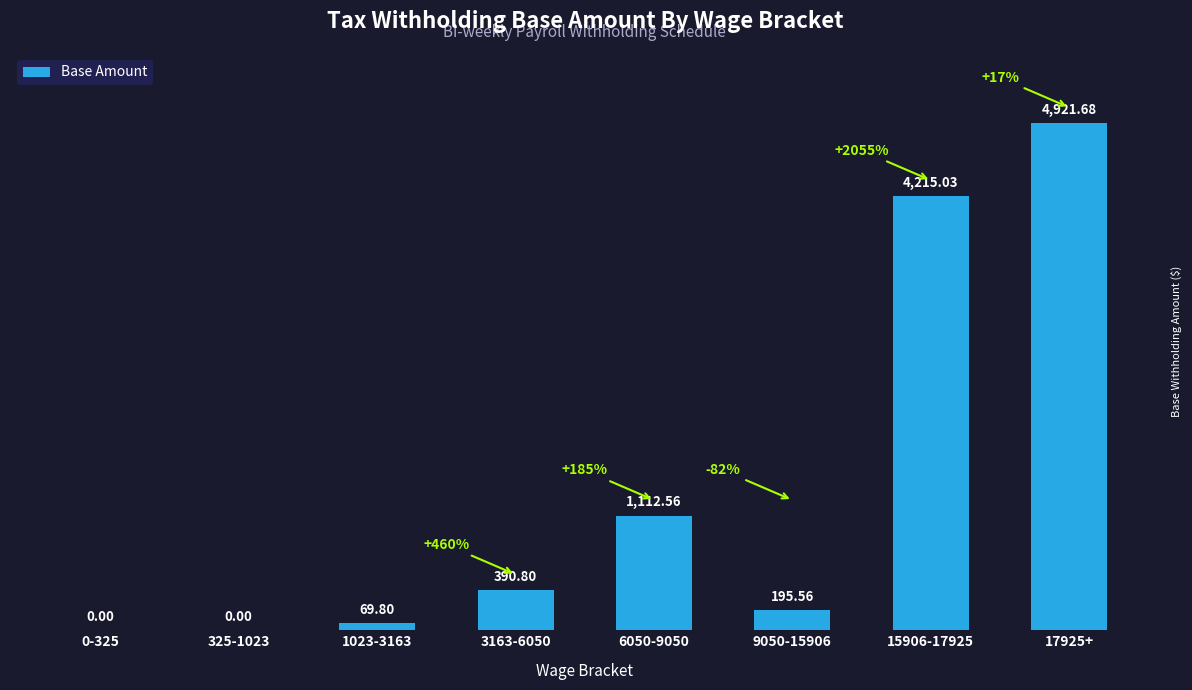

At which label is the value closest to 2460?

6050-9050